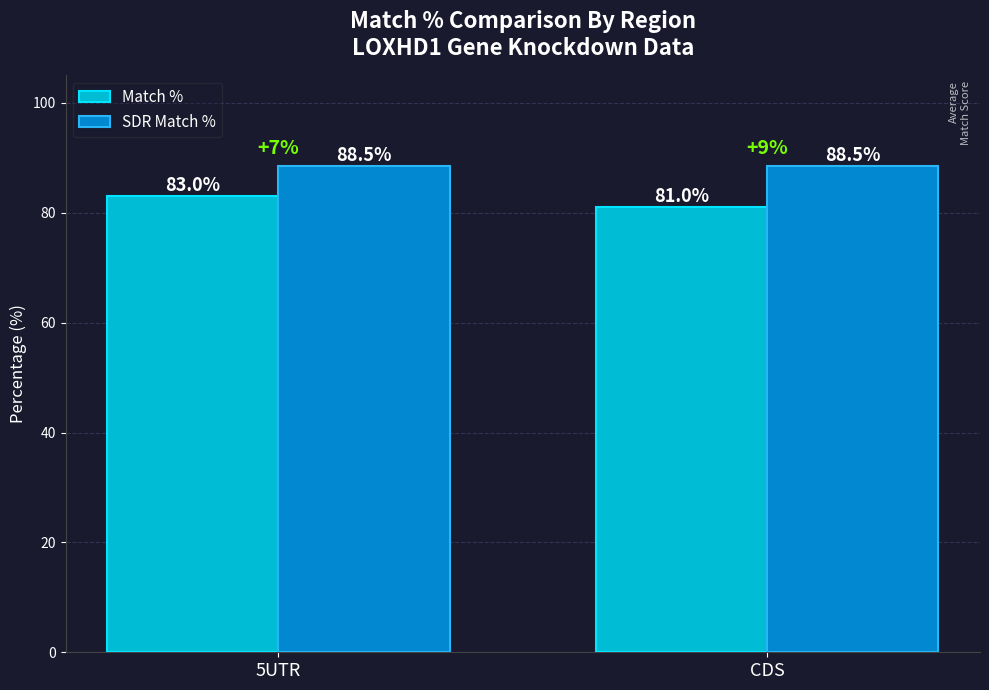

Is the value of Match % at CDS greater than the value of SDR Match % at 5UTR?

No